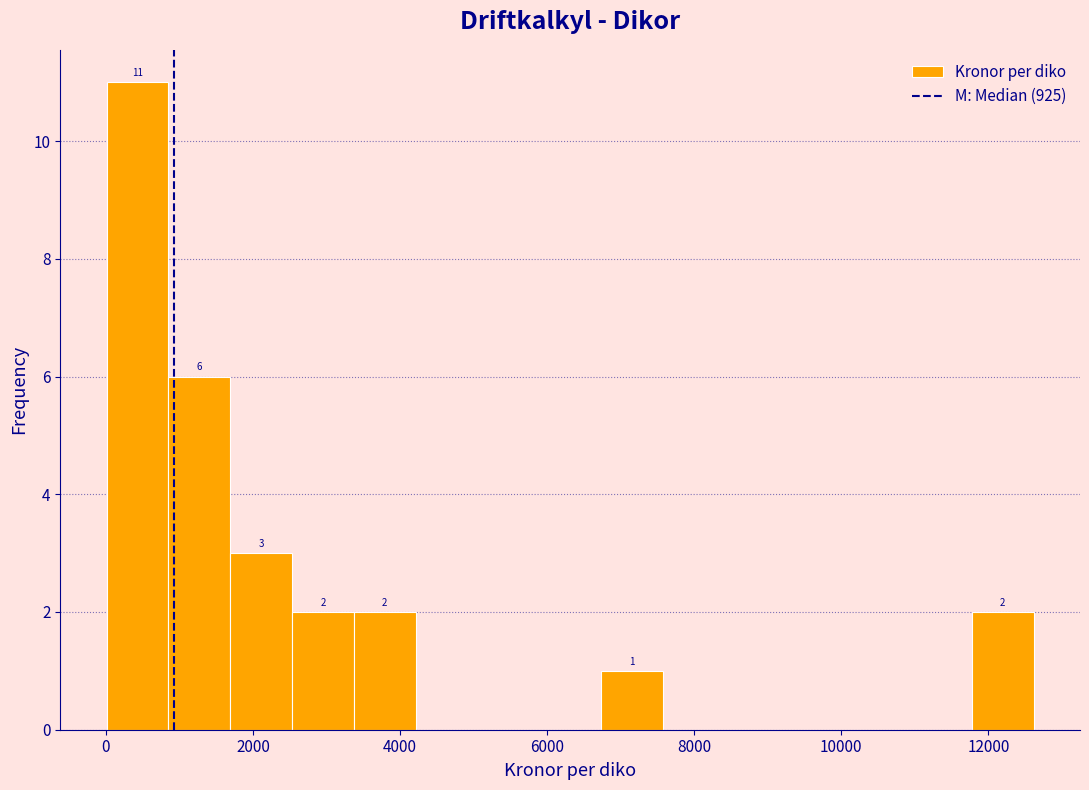

Over which range of the x-axis is the bar tallest?

0 to 800